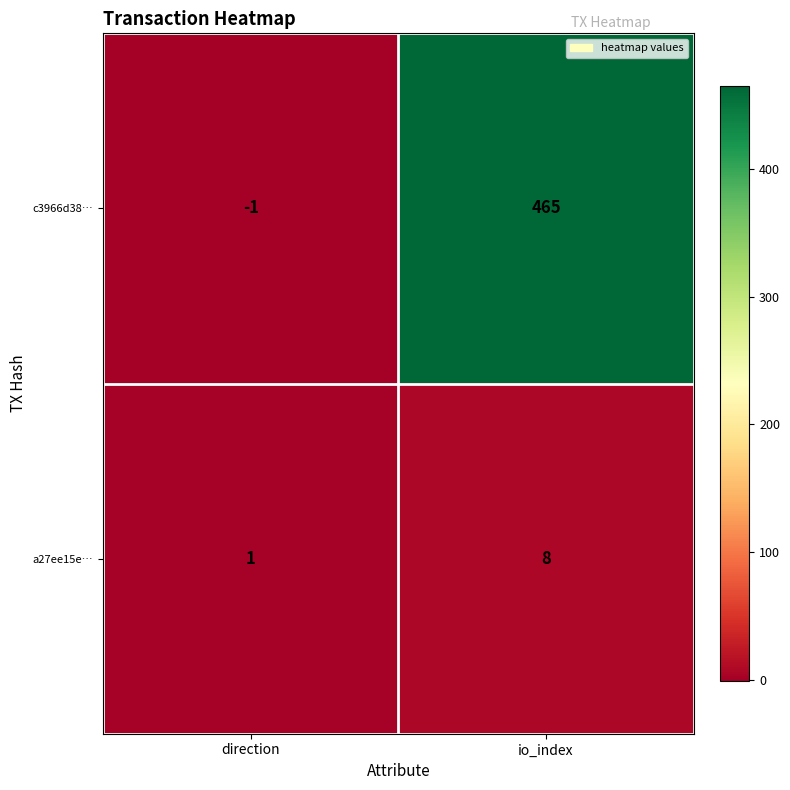

The c3966d38… series shows 0 at direction. True or false?

False